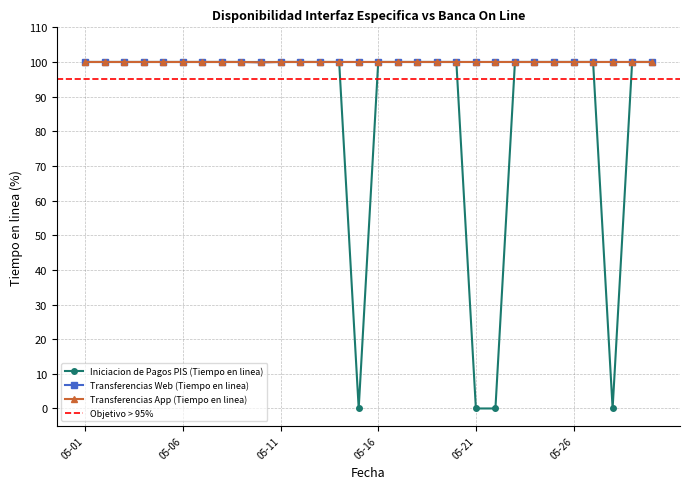

Is this an area chart (filled region under the line)?

No